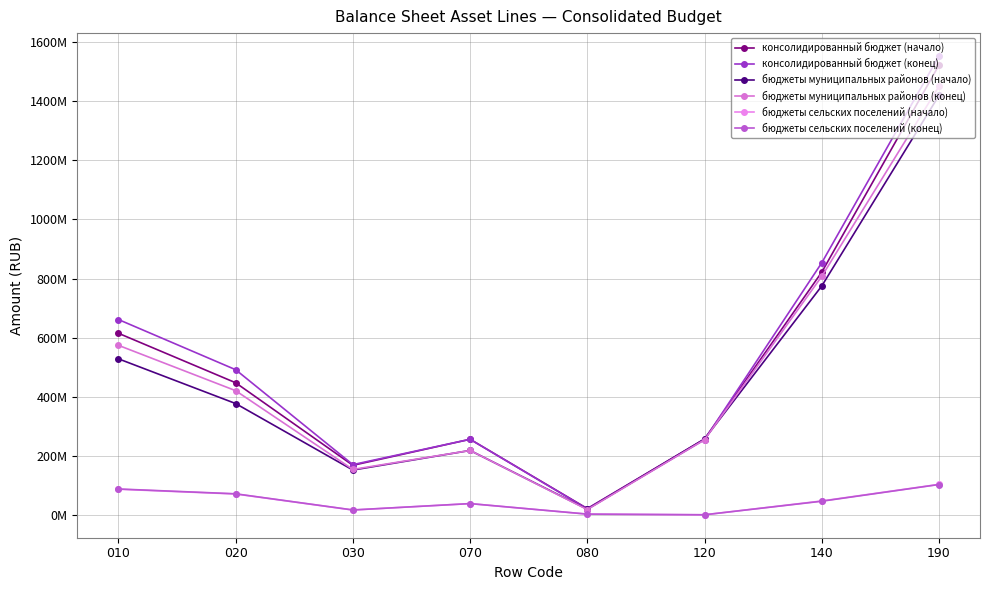

Is this an area chart (filled region under the line)?

No